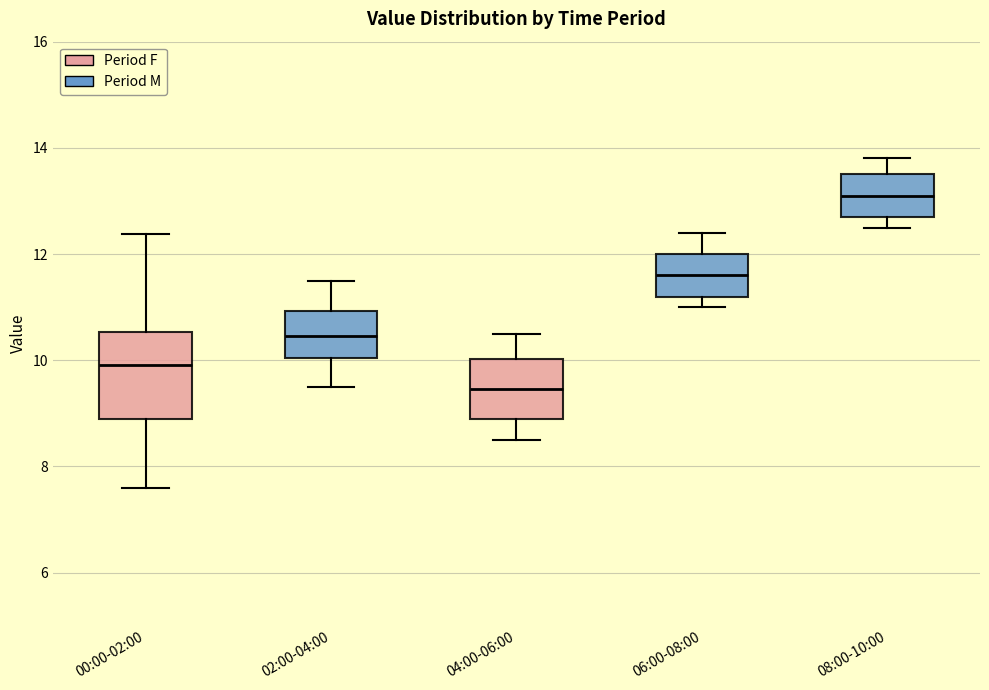

Which box is the tallest, from its lower edge to its upper edge?

00:00-02:00